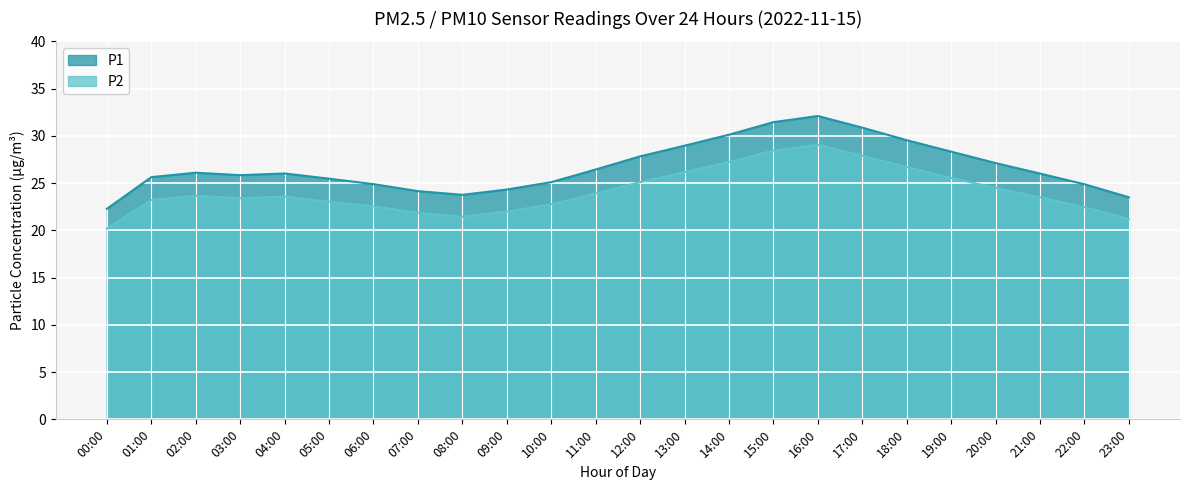

List the series in order of their peak value, lowest first.

P2, P1